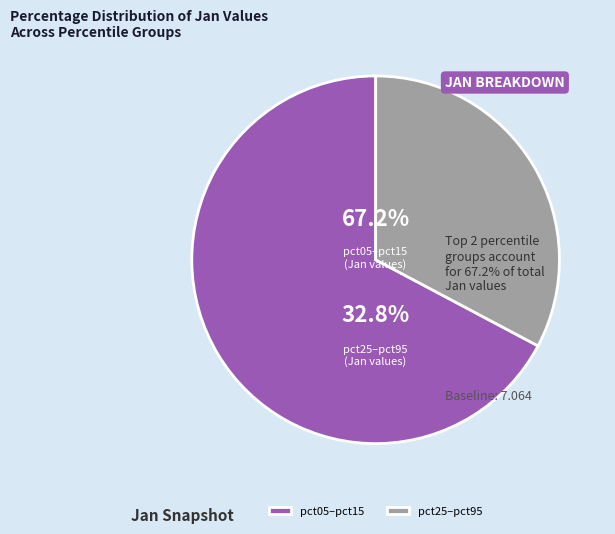

Is it true that pct95 is 13% of the pie?

False